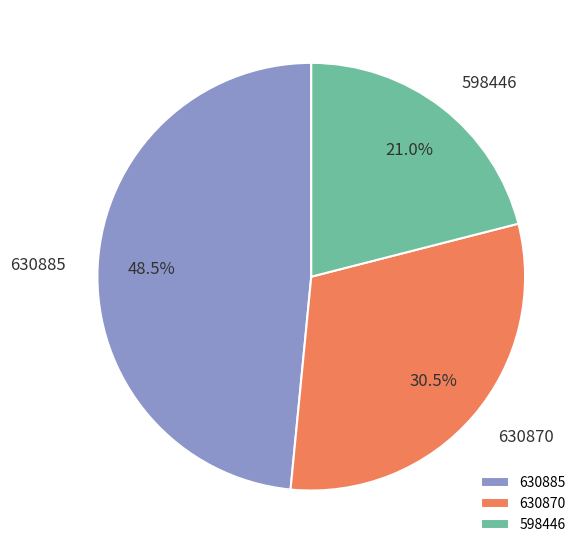

Is 630870 the majority of the pie?

No